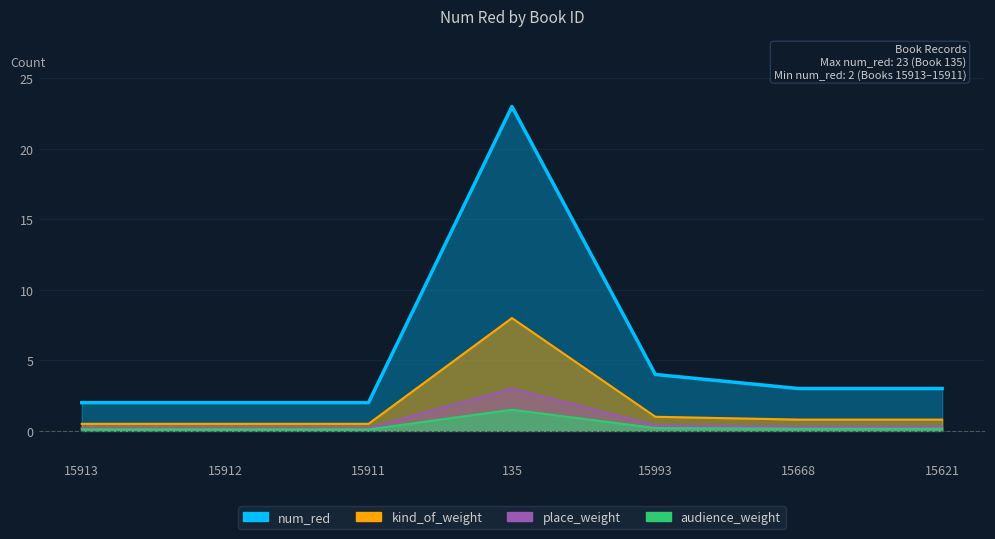

Which has a higher value, 15621 or 15911?

15621